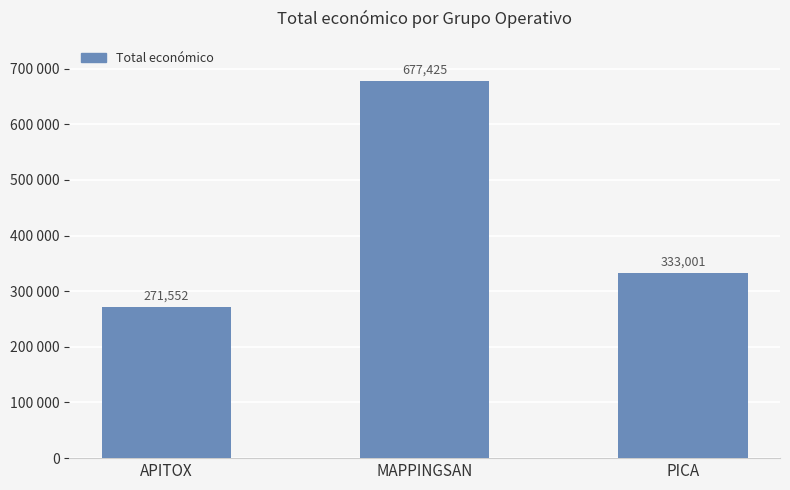

Does the chart contain any negative values?

No